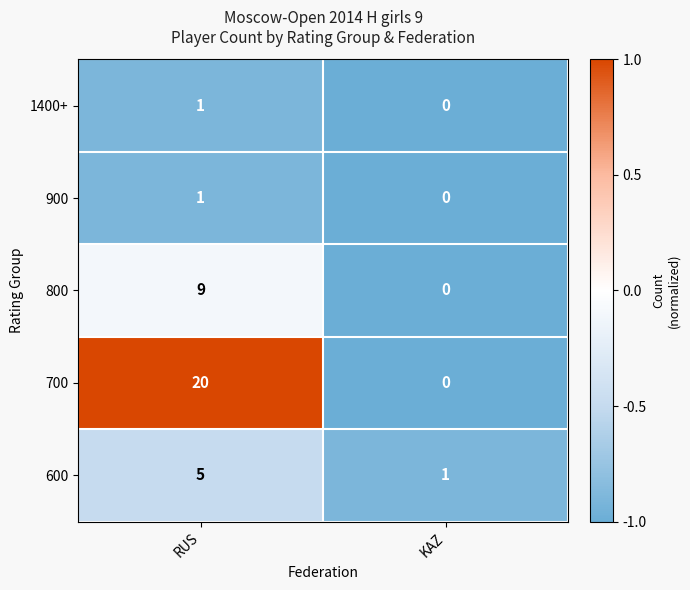

Is it true that 700 equals 0 at KAZ?

True